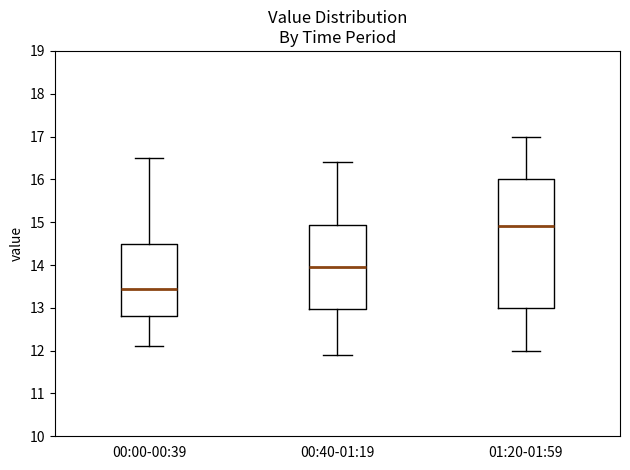

Reading left to right, read every box against the y-axis: the position of its median line, the range the box covers, and the ends of its whiskers. The values are not printed on the chart, so give them approximately, as read against the axis.

00:00-00:39: median 13.5, box 12.8 to 14.5, whiskers 12.1 to 16.5
00:40-01:19: median 14.0, box 13.0 to 14.9, whiskers 11.9 to 16.4
01:20-01:59: median 14.9, box 13.0 to 16.0, whiskers 12.0 to 17.0